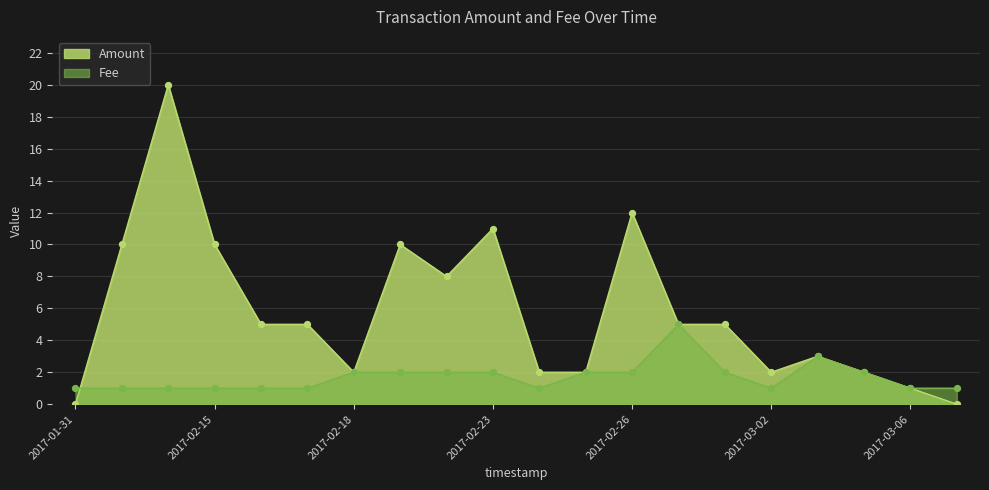

Is the value of Fee at 2017-02-16 greater than the value of Amount at 2017-02-24?

No